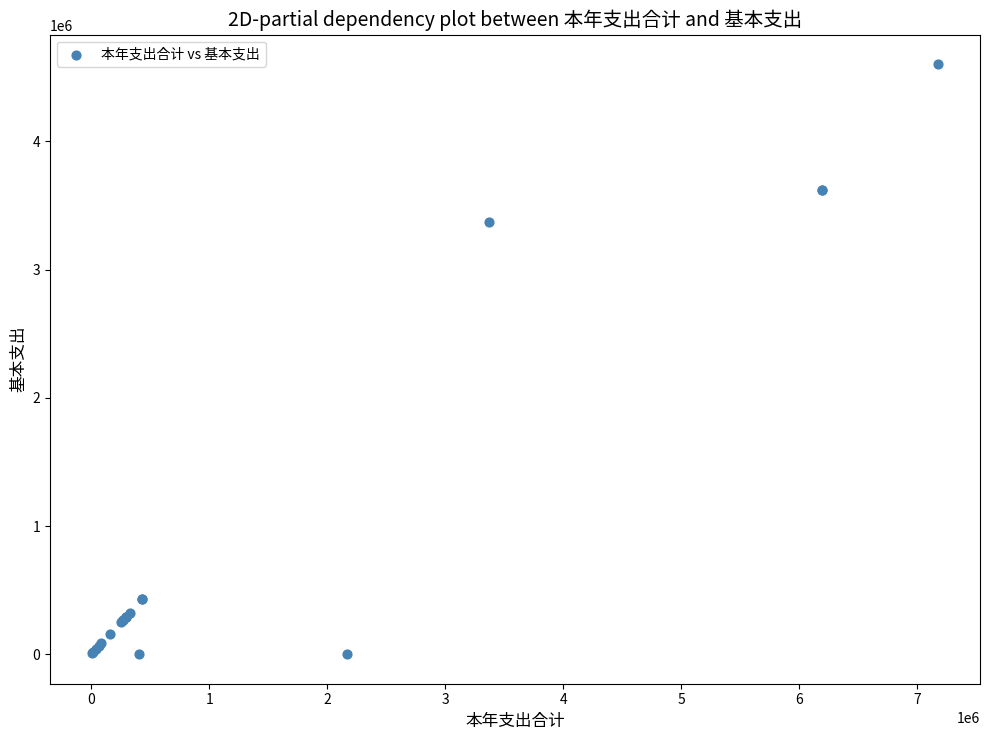

What Y value in the scatter plot is closest to 2300744?

3370978.0